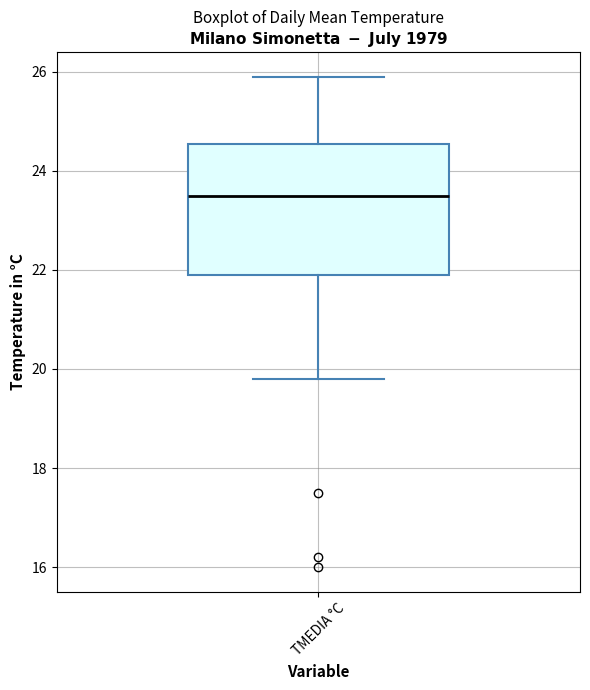

Where is the upper edge of the box for TMEDIA °C on the y-axis? The values are not printed on the chart, so give them approximately, as read against the axis.

24.6